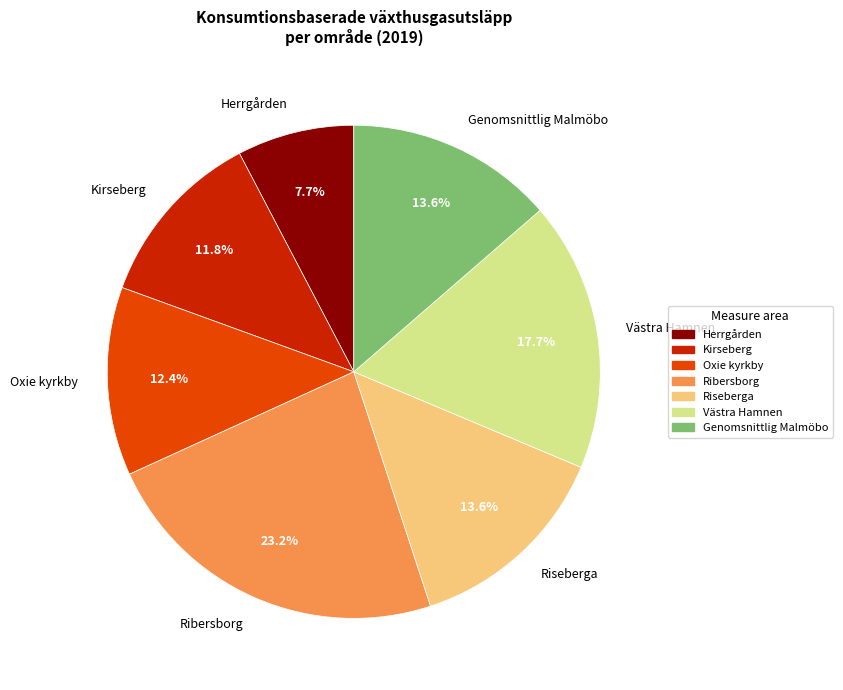

What portion of the pie excludes Kirseberg?

88.2%